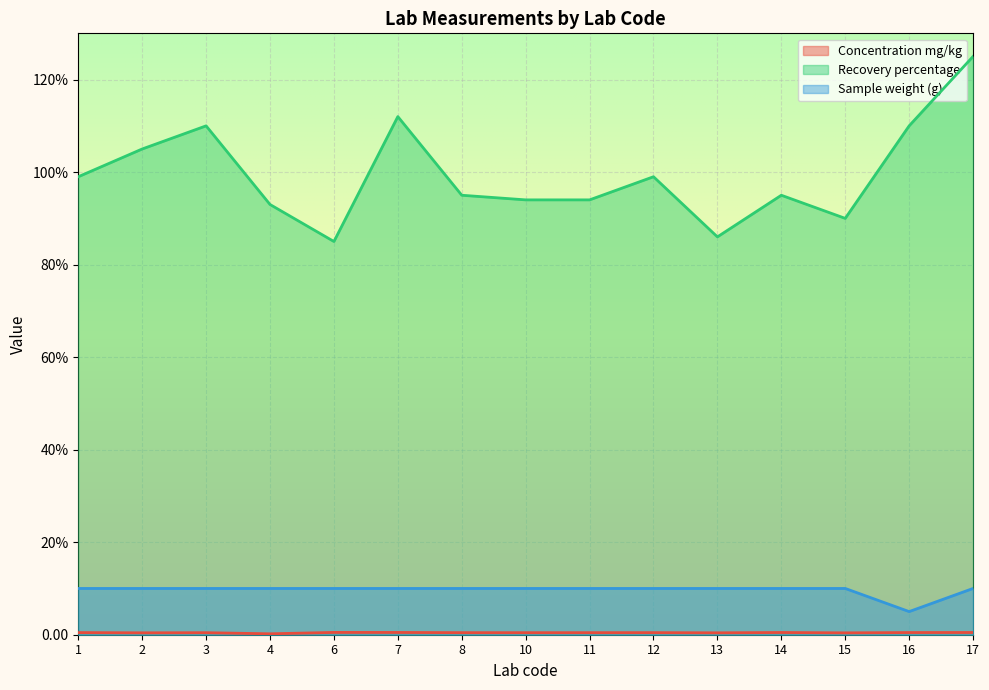

Between 15 and 16, which series saw the biggest shift?

Recovery percentage